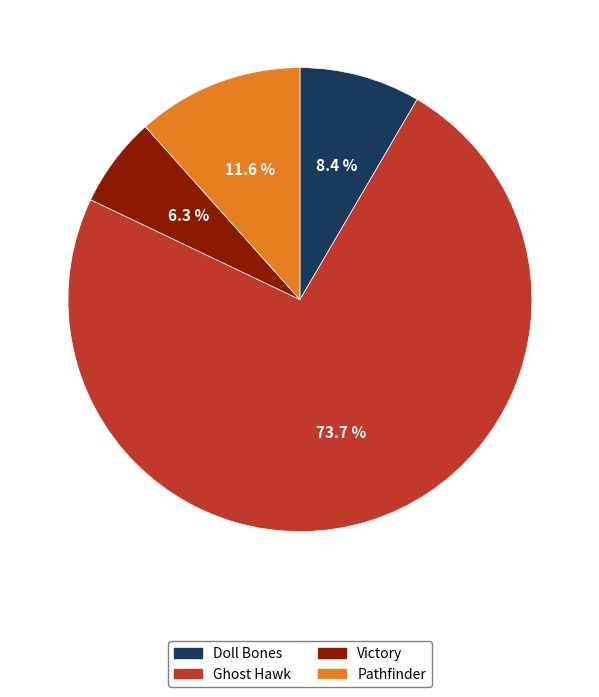

Which has a higher value, Pathfinder or Ghost Hawk?

Ghost Hawk